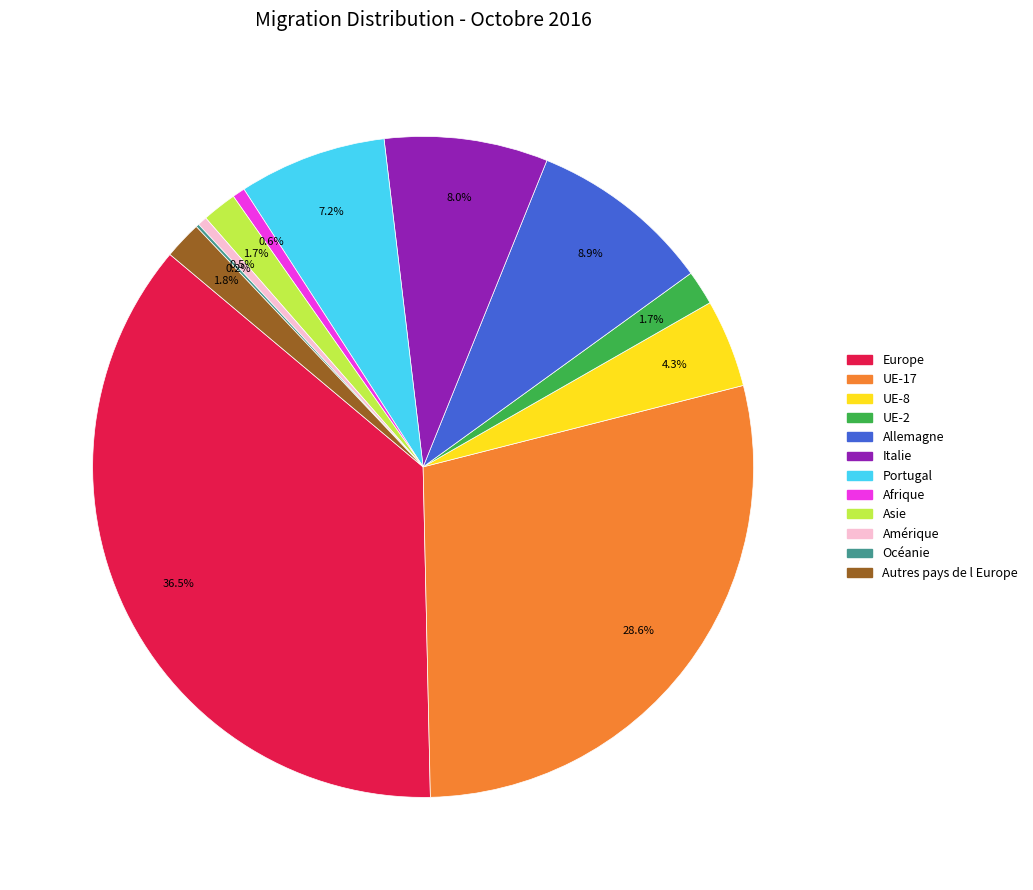

Is there any slice that represents more than half of the pie?

No